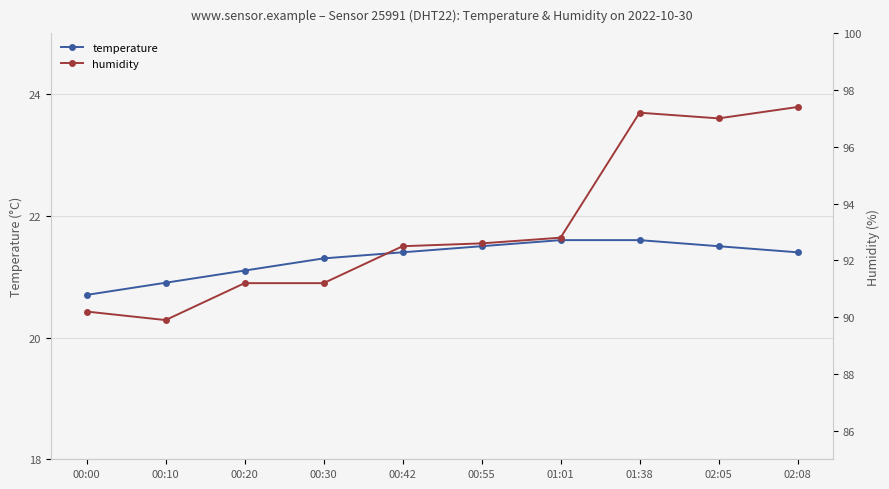

How many lines are shown in the chart?

2